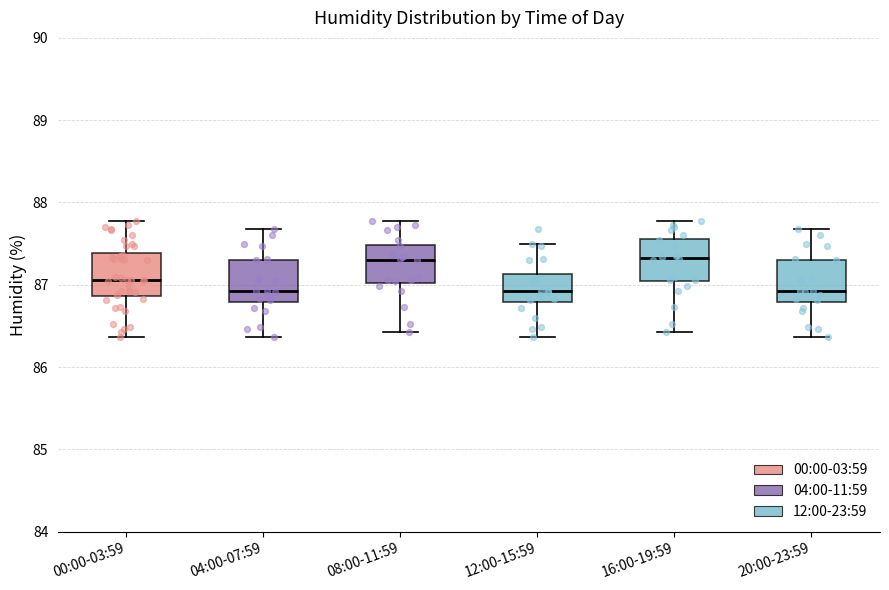

Reading left to right, read every box against the y-axis: the position of its median line, the range the box covers, and the ends of its whiskers. The values are not printed on the chart, so give them approximately, as read against the axis.

00:00-03:59: median 87.1, box 86.9 to 87.4, whiskers 86.4 to 87.8
04:00-07:59: median 86.9, box 86.8 to 87.3, whiskers 86.4 to 87.7
08:00-11:59: median 87.3, box 87.0 to 87.5, whiskers 86.4 to 87.8
12:00-15:59: median 86.9, box 86.8 to 87.1, whiskers 86.4 to 87.5
16:00-19:59: median 87.3, box 87.0 to 87.6, whiskers 86.4 to 87.8
20:00-23:59: median 86.9, box 86.8 to 87.3, whiskers 86.4 to 87.7